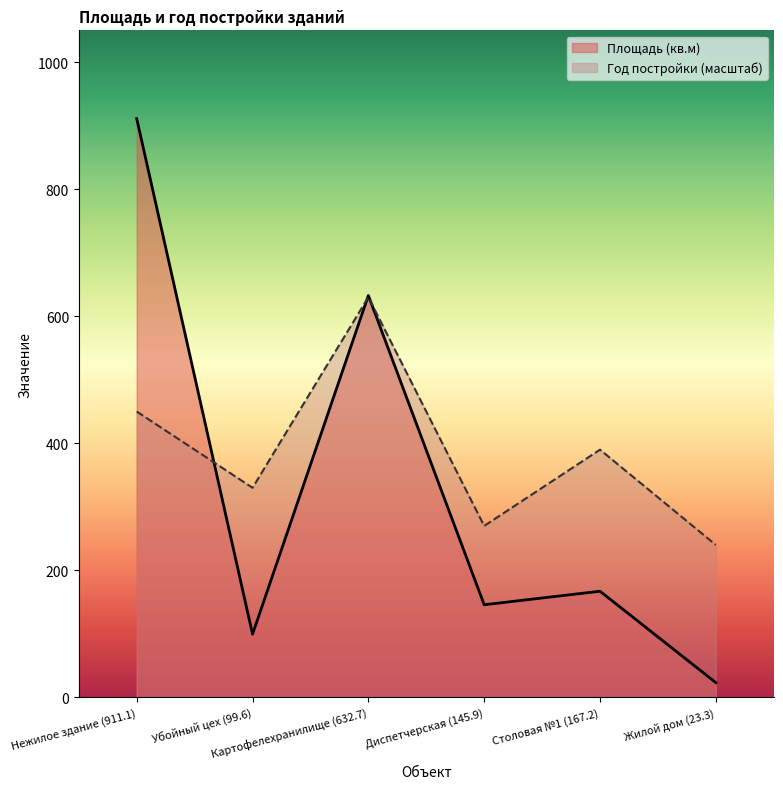

Where is Площадь (кв.м) nearest to the value 467?

Картофелехранилище (632.7)